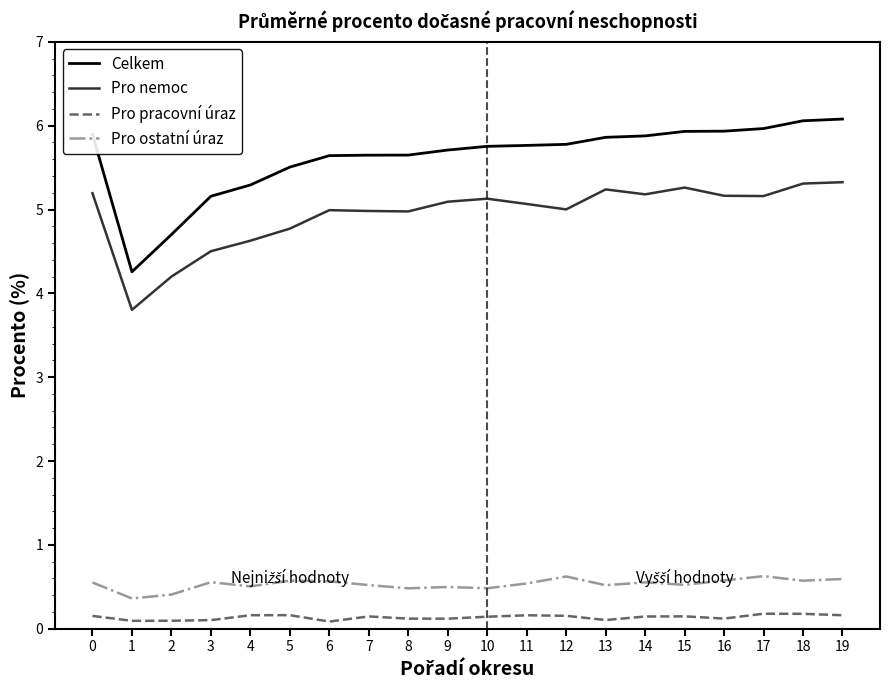

What is the minimum value shown in the chart?

0.1